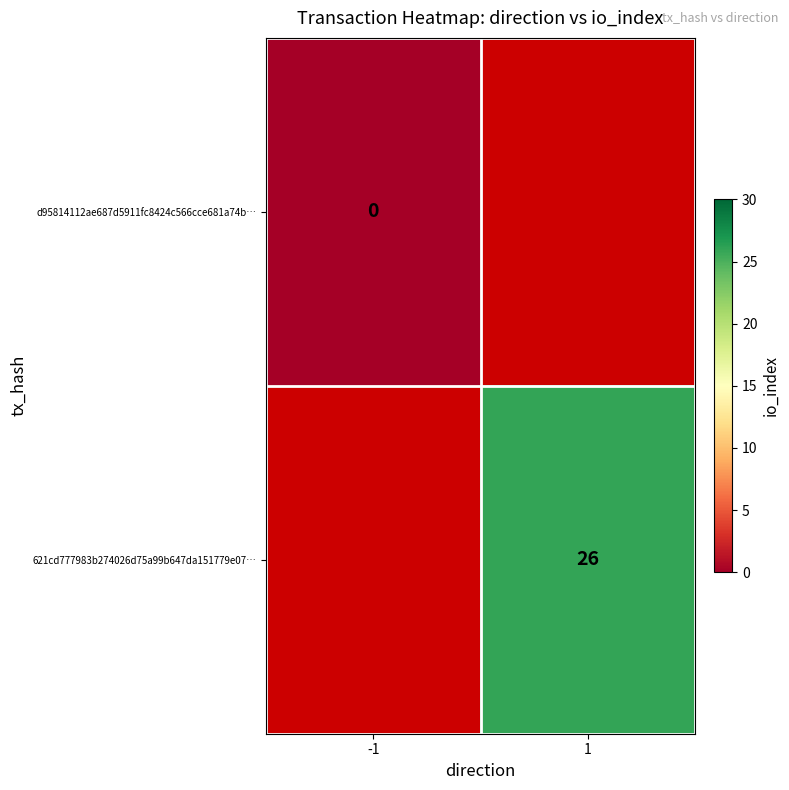

True or false: 621cd777983b274026d75a99b647da151779e07… has a value of 26 at 1.

True